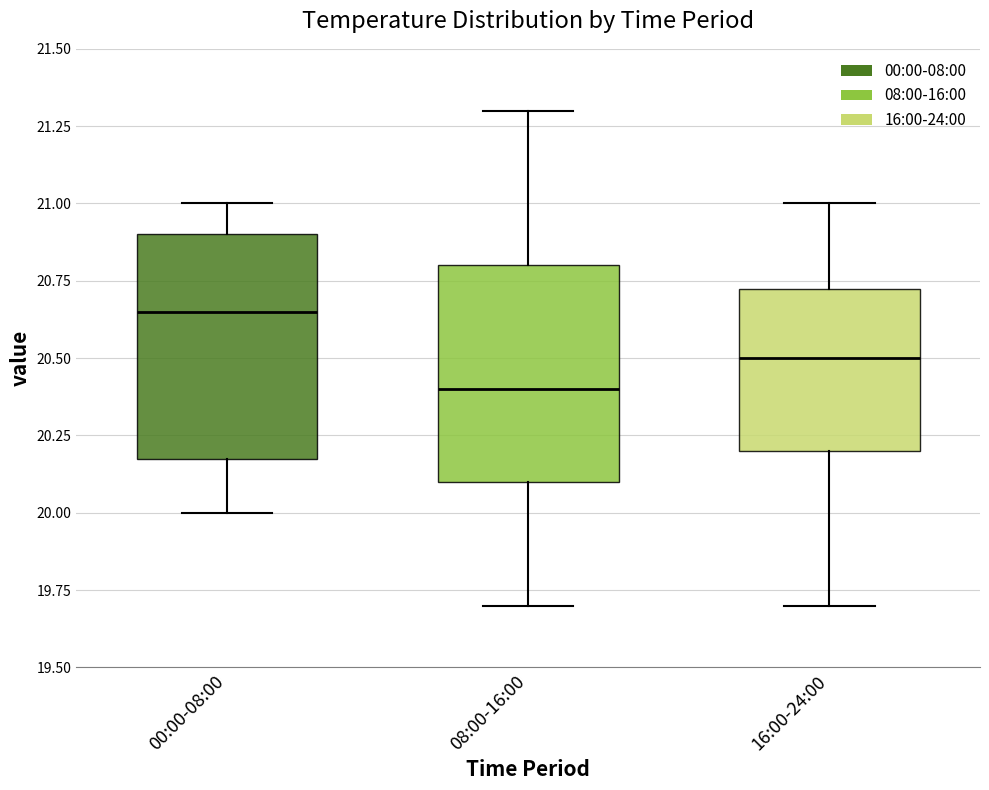

Reading left to right, transcribe this box plot: for each box, give where its median line is, the range the box spans, and where its two whiskers end, as read against the y-axis. The values are not printed on the chart, so give them approximately, as read against the axis.

00:00-08:00: median 20.65, box 20.20 to 20.90, whiskers 20.00 to 21.00
08:00-16:00: median 20.40, box 20.10 to 20.80, whiskers 19.70 to 21.30
16:00-24:00: median 20.50, box 20.20 to 20.75, whiskers 19.70 to 21.00